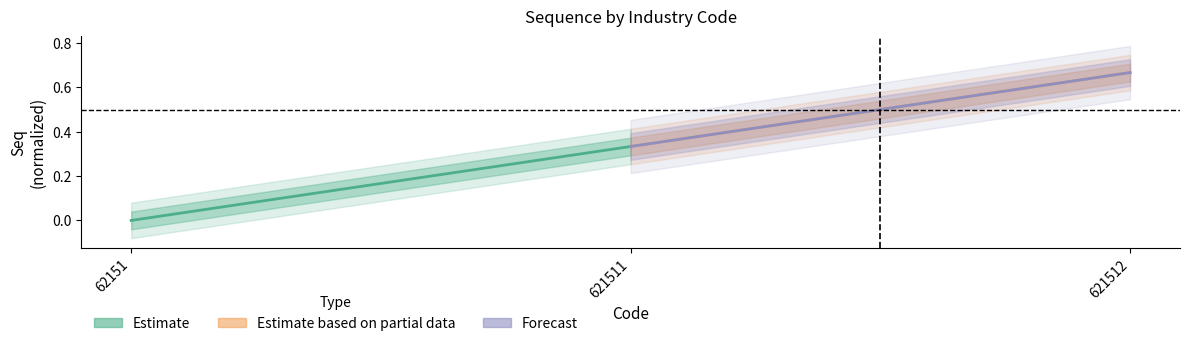

How many lines are shown in the chart?

3